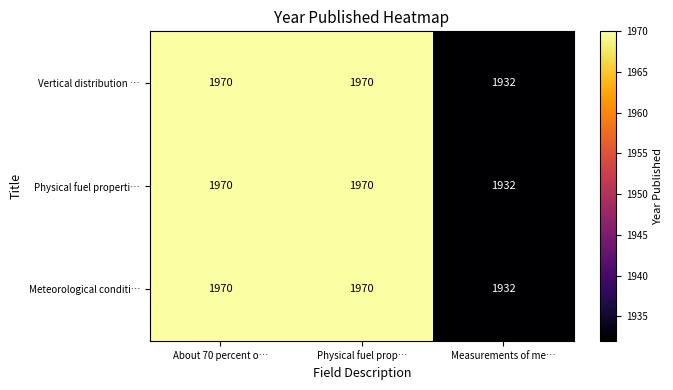

What is the difference between the Physical fuel properti… values at About 70 percent o… and Measurements of me…?

38